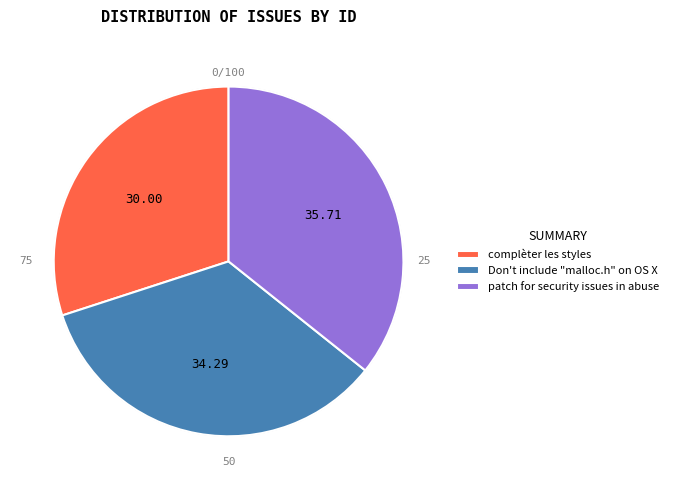

Which slice is the largest?

patch for security issues in abuse